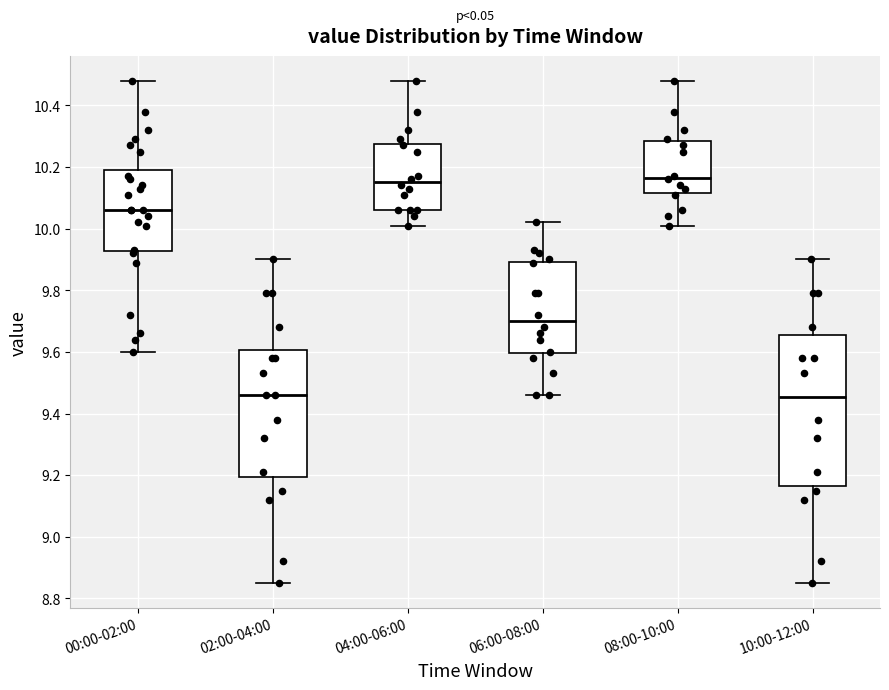

Comparing the boxes themselves (not the whiskers), which one is the tallest?

10:00-12:00